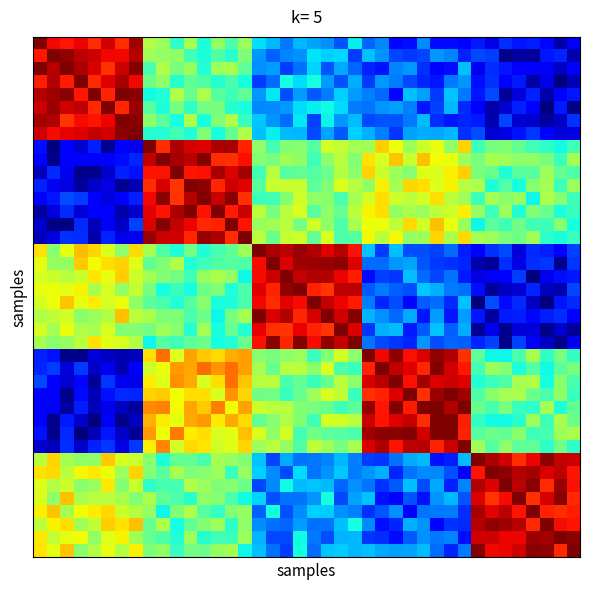

How many series are shown in this chart?

40